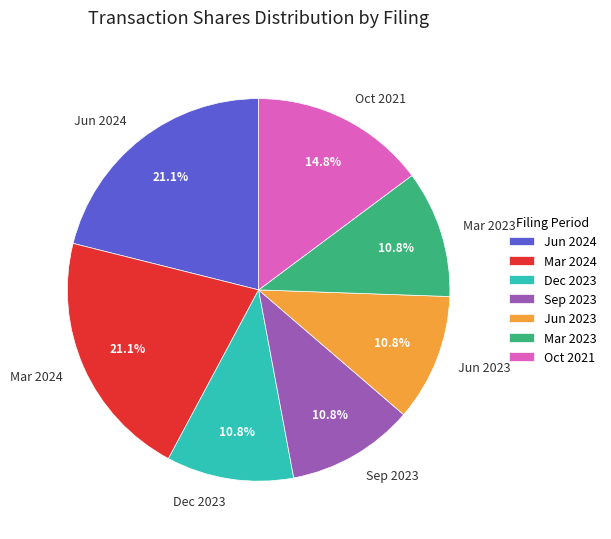

Do Jun 2024 and Jun 2023 together represent more than half of the pie?

No